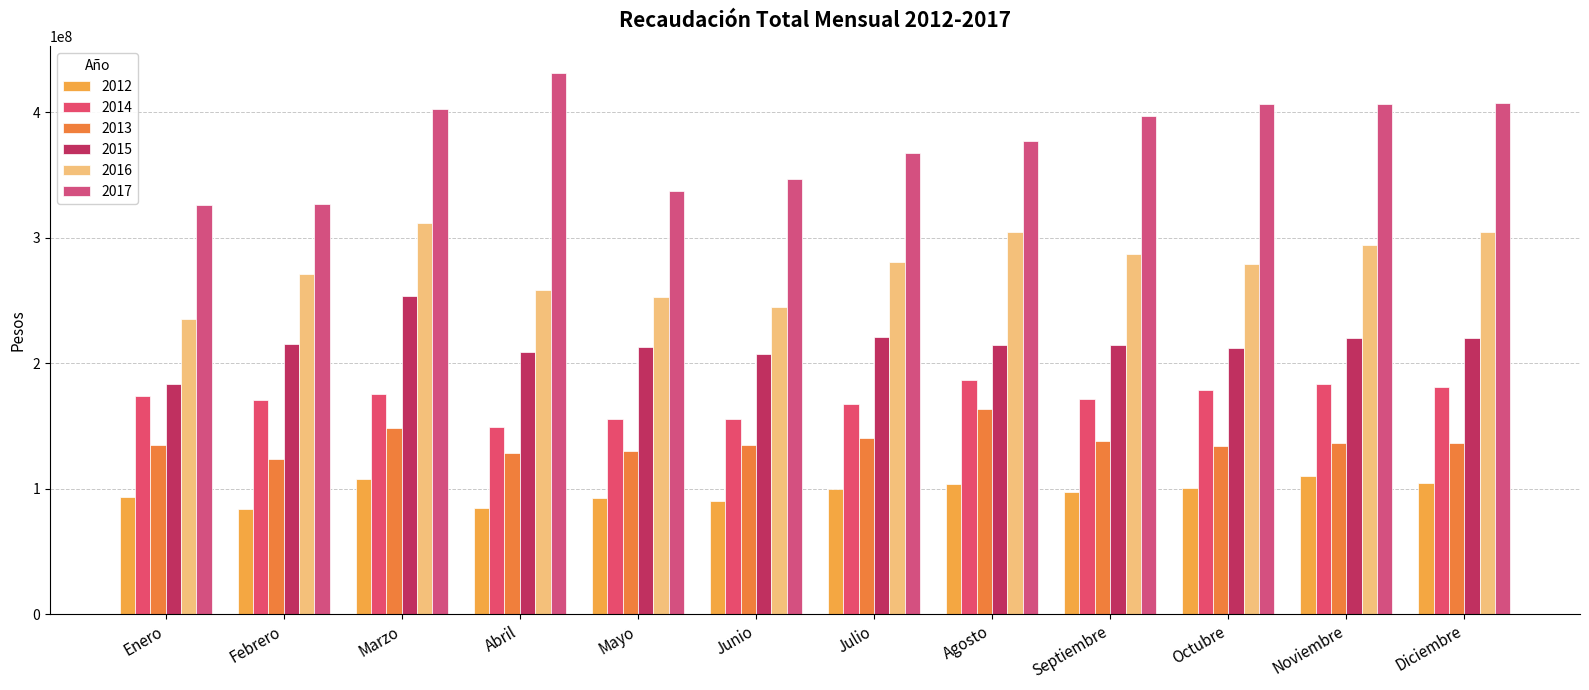

What is the smallest value displayed?

83615681.8